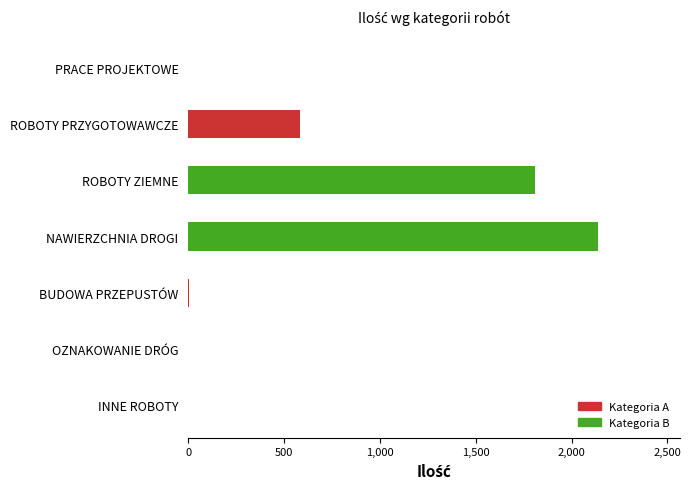

What is the sum of all values?

4532.6